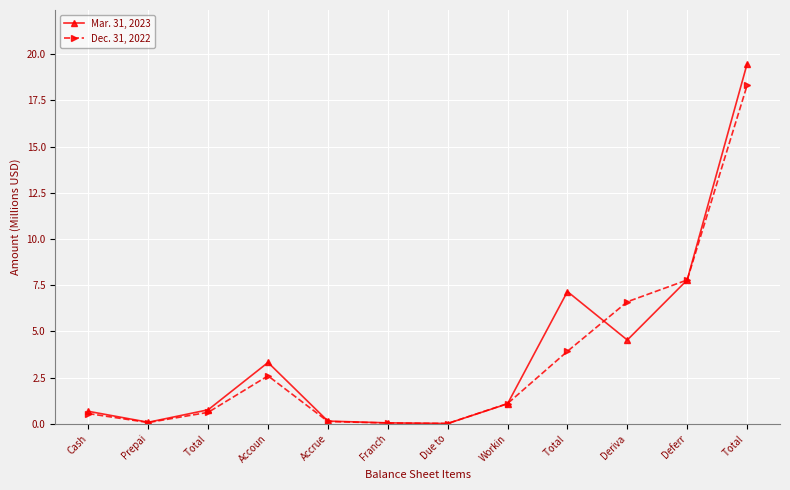

List the series in order of their overall mean, highest first.

Mar. 31, 2023, Dec. 31, 2022